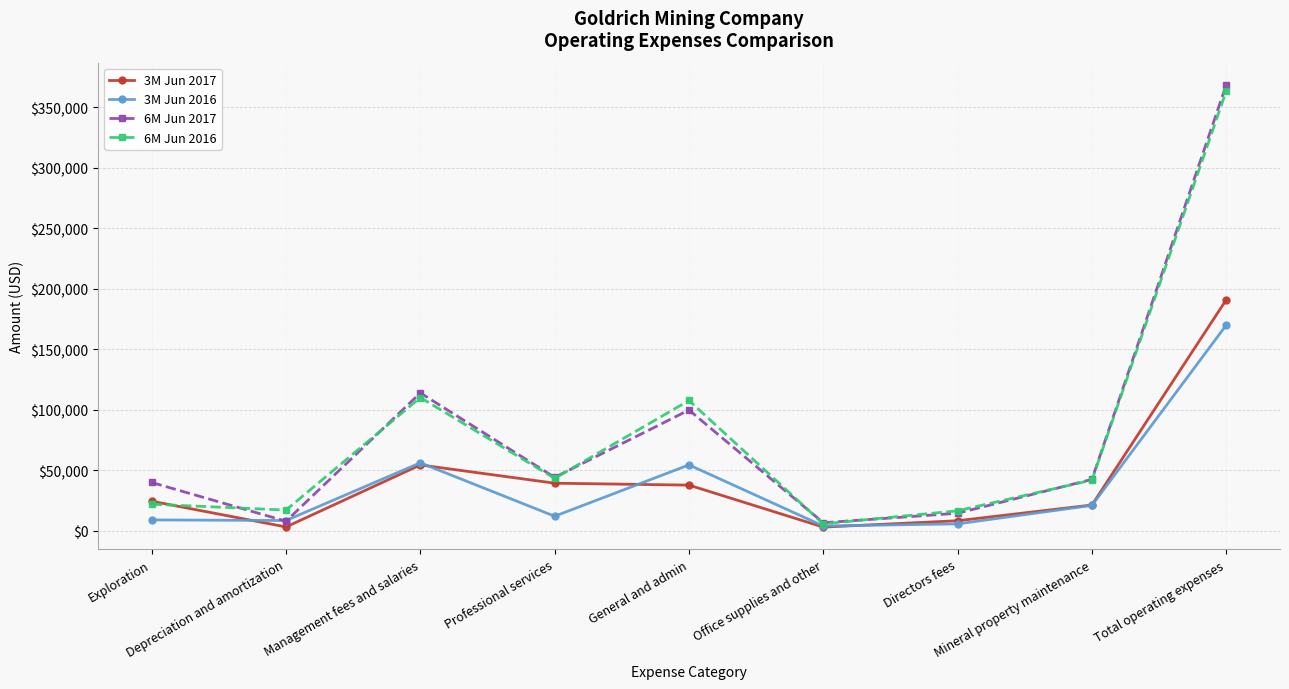

What is the highest value of the 6M Jun 2016 series?

363484